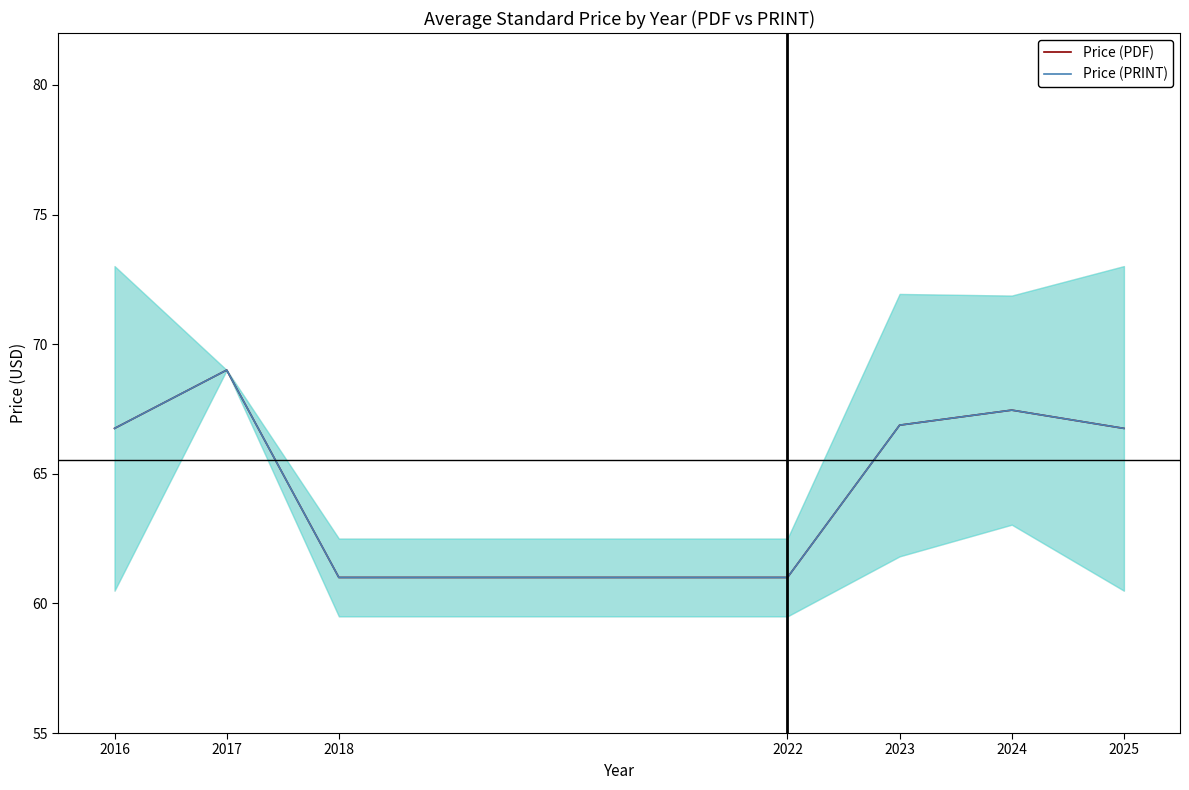

True or false: Price (PDF) and Price (PRINT) cross at least once.

False